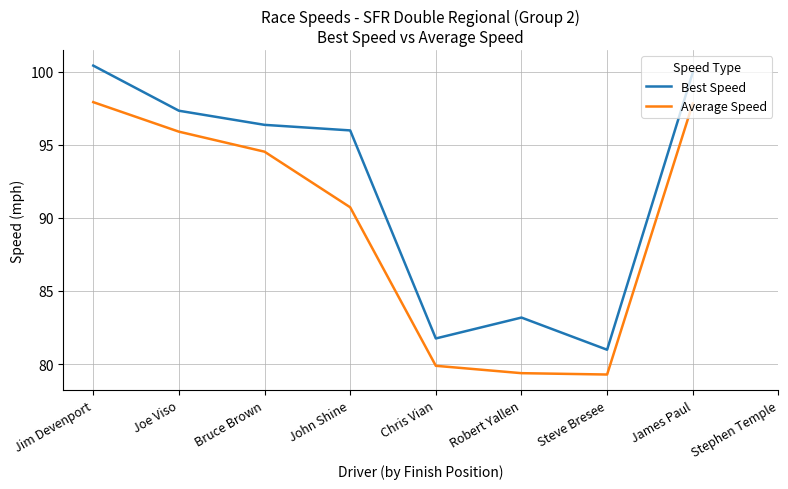

What is the value of the Best Speed point at the 8th from the left?

99.9